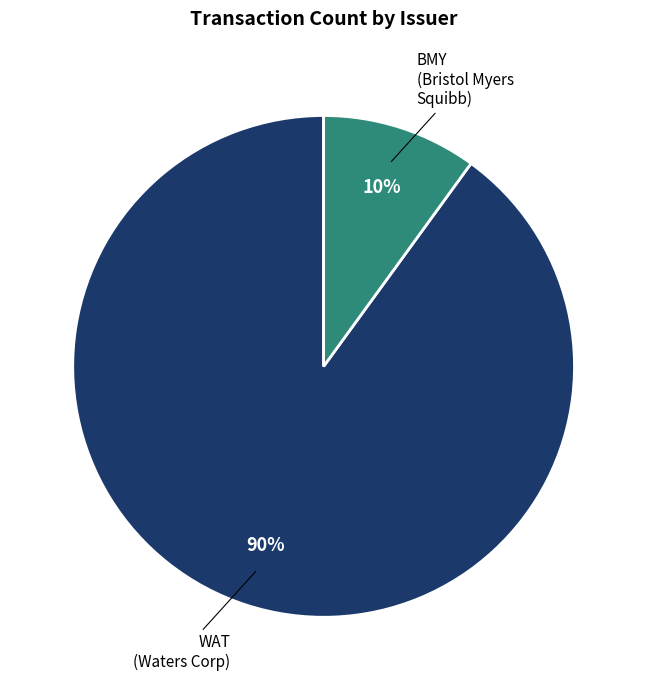

To the nearest percent, what is the combined percentage of BMY (Bristol Myers Squibb) and WAT (Waters Corp)?

100%